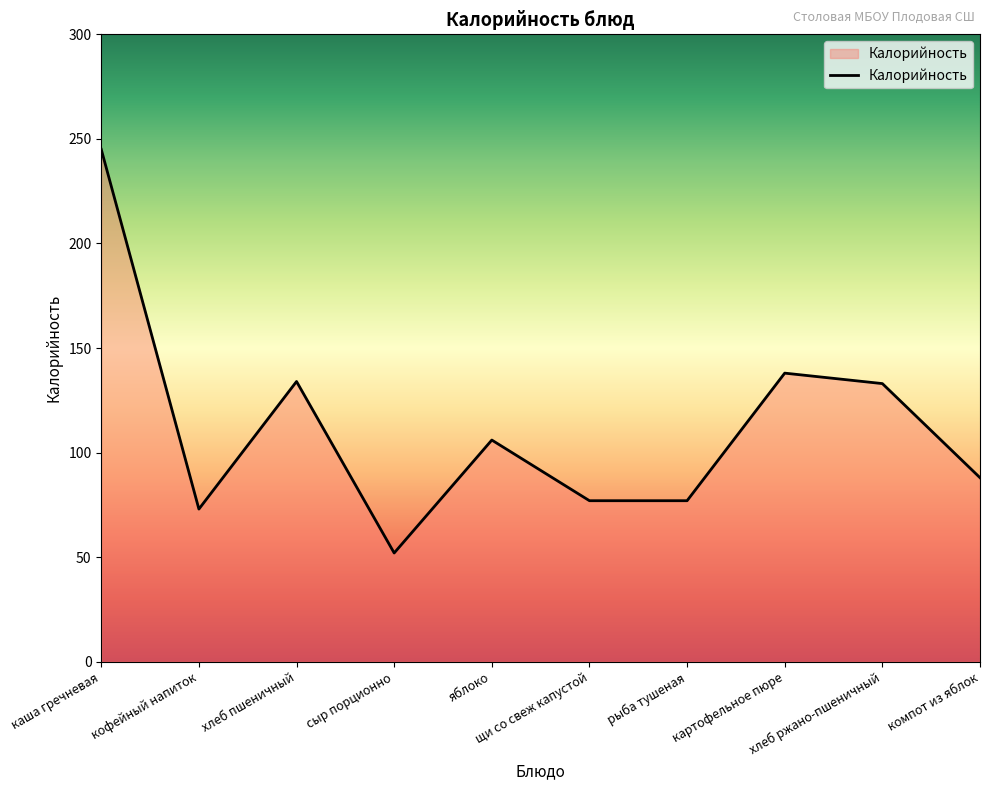

Does the chart display data point markers on the line(s)?

No